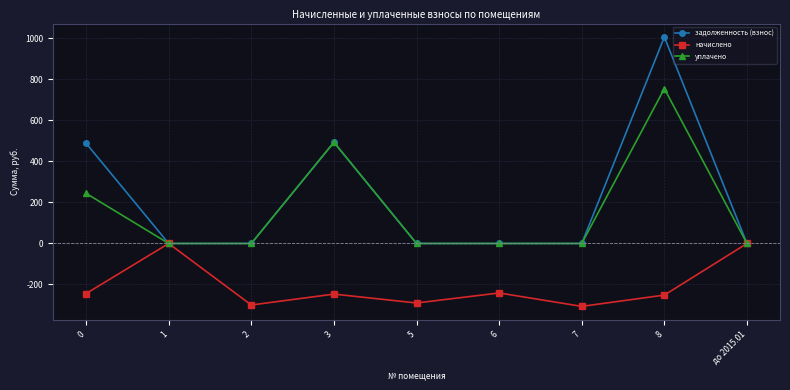

What are all the series names shown in the legend?

задолженность (взнос), начислено, уплачено